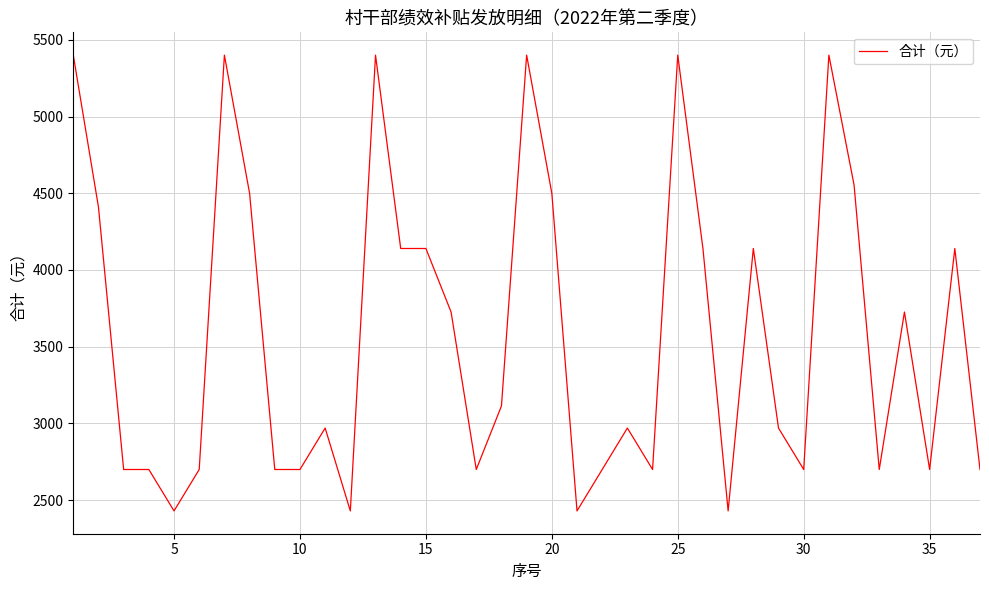

What is the greatest value displayed?

5400